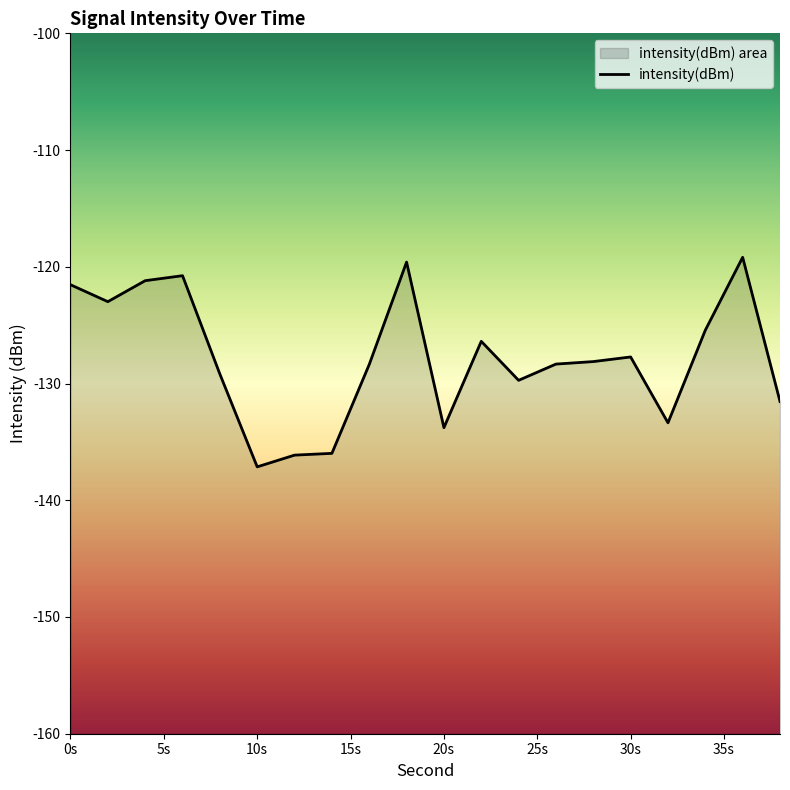

True or false: there are more than 0 points higher than both neighbors.

True